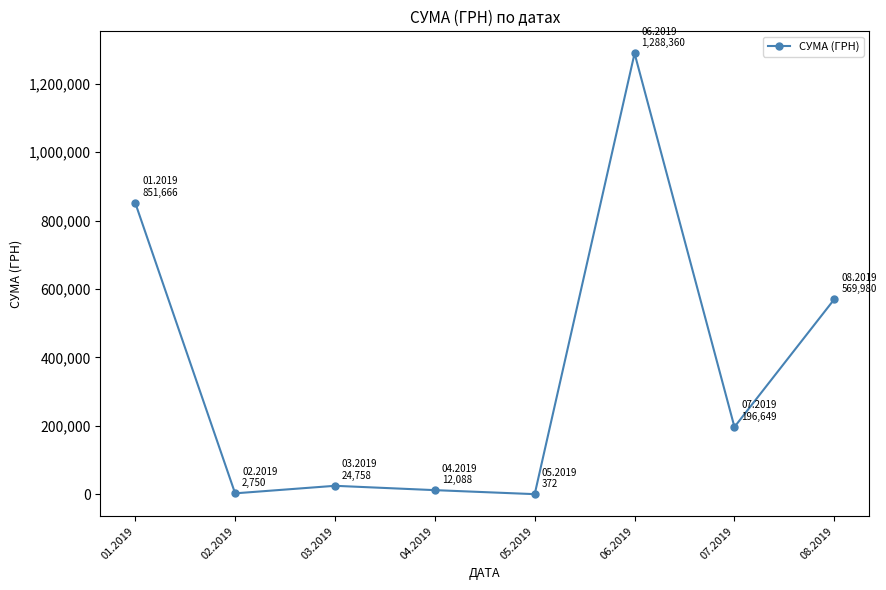

Does the chart display data point markers on the line(s)?

Yes